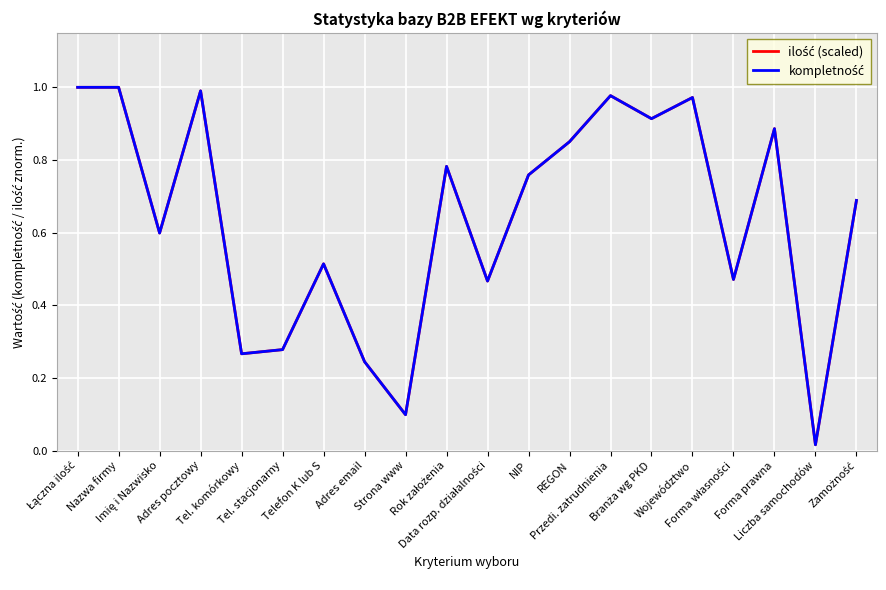

Which series changed the most between Strona www and Forma prawna?

ilość (scaled)